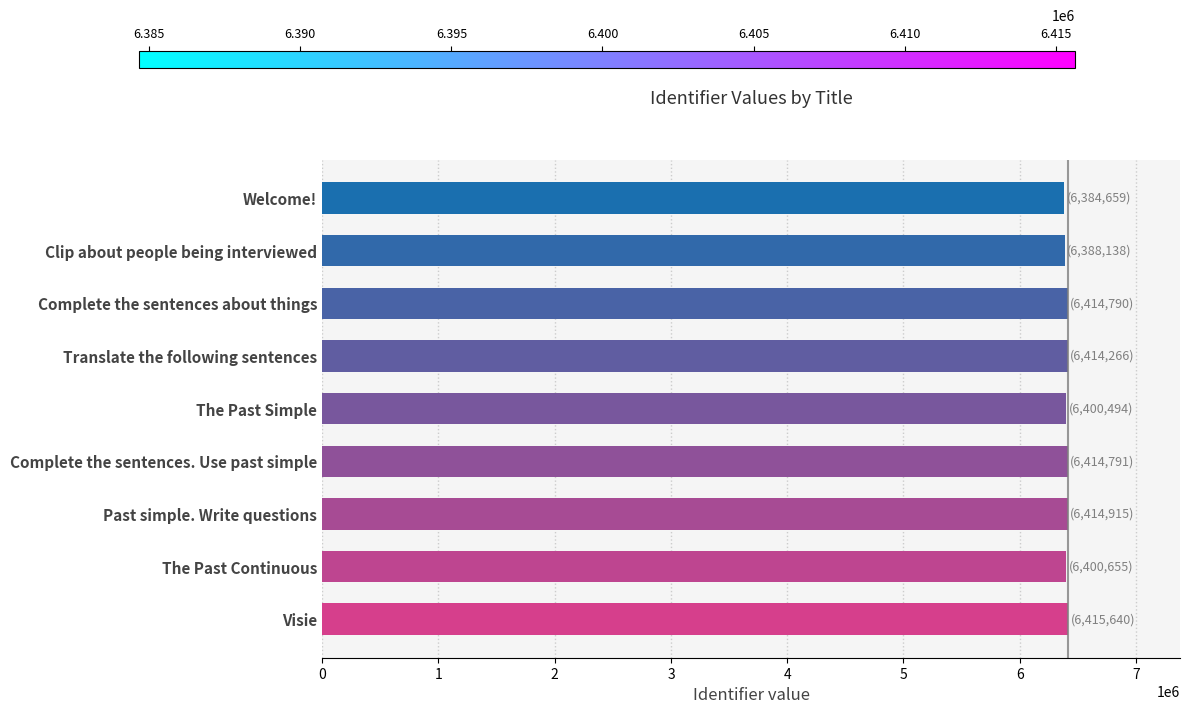

How many values are below 6414266?

4